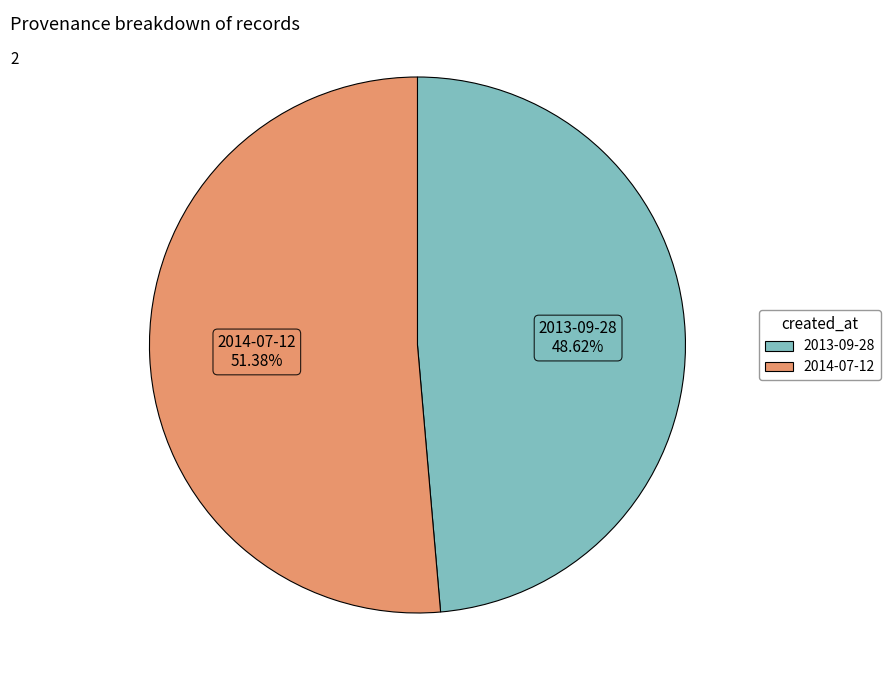

What is the largest slice in the pie chart?

2014-07-12